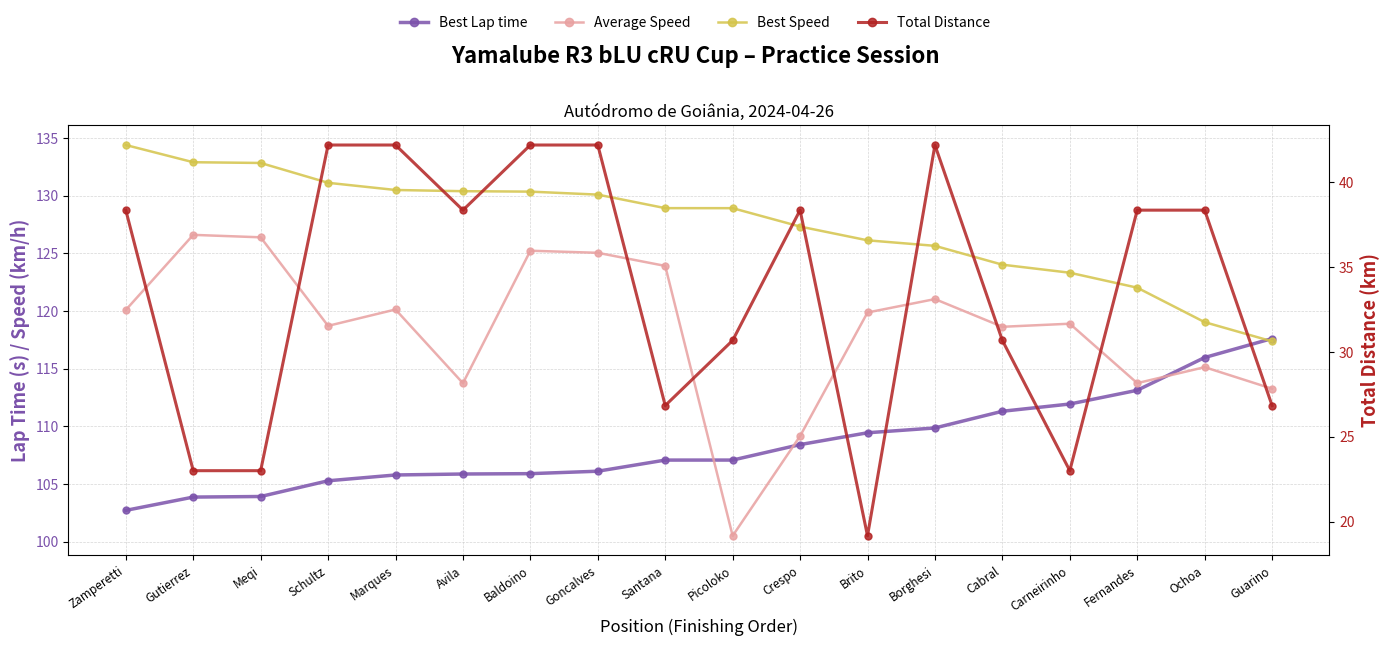

The Average Speed series shows 121.0 at Borghesi. True or false?

True